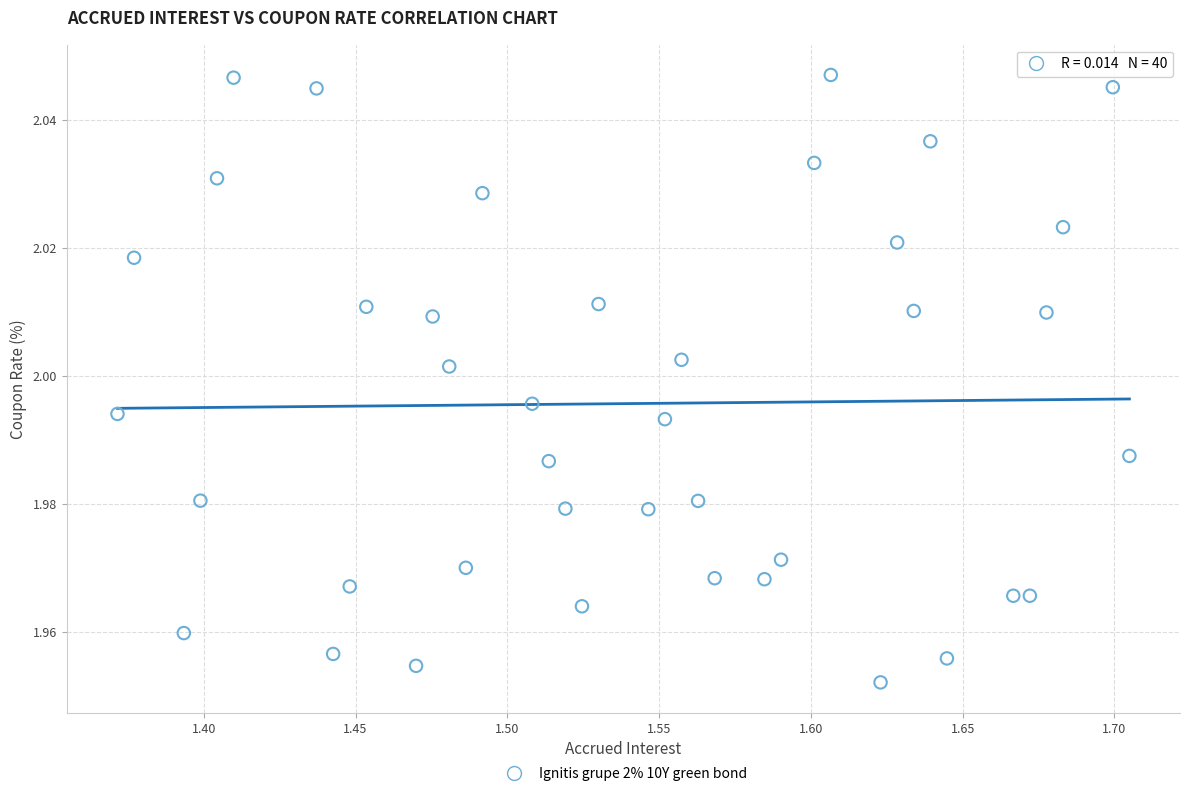

What is the range of X values (max minus min)?

0.3